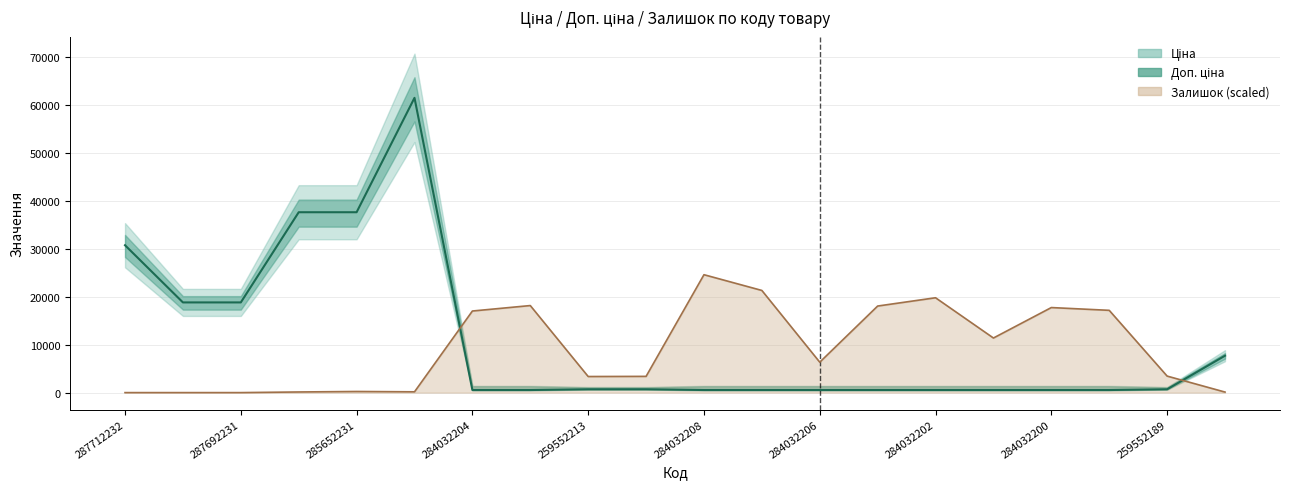

How many values in the Залишок series are below 6338?

10